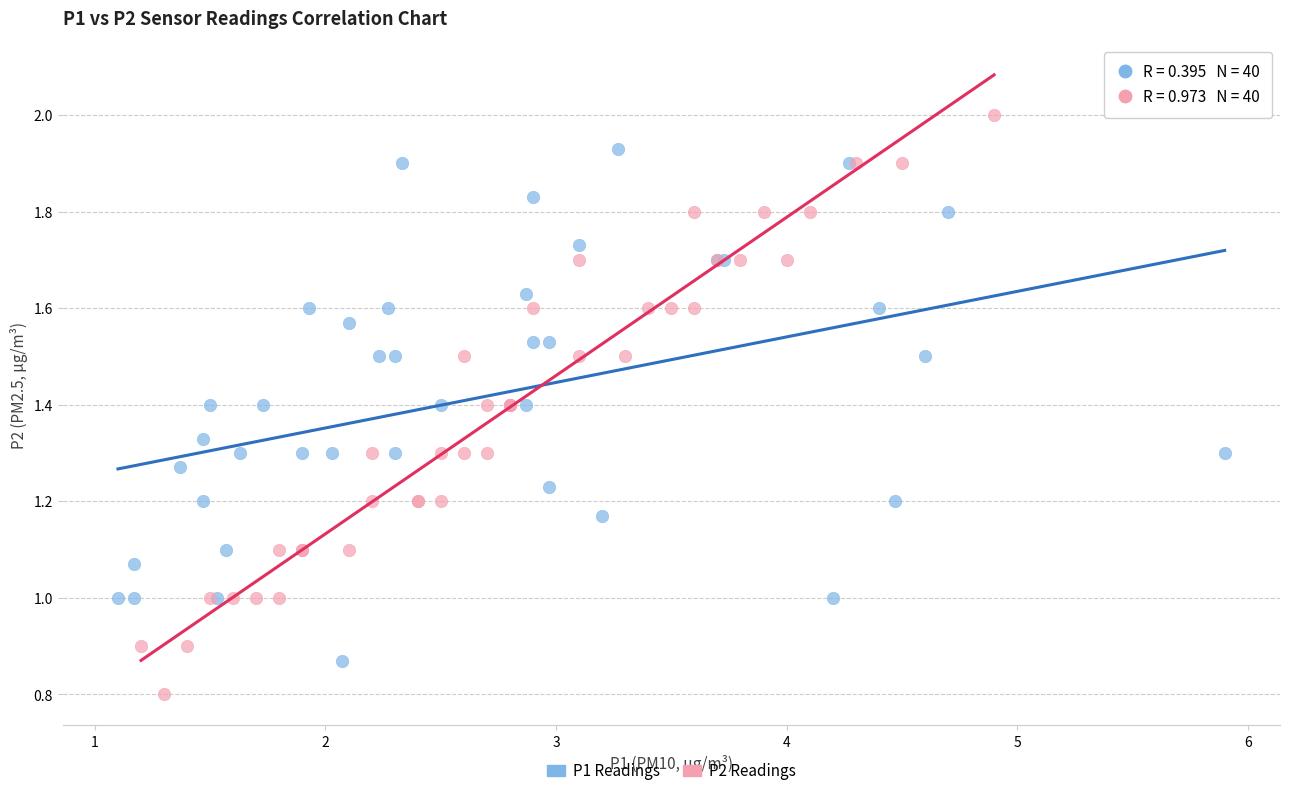

Which series contains the lowest Y value?

P2 Readings